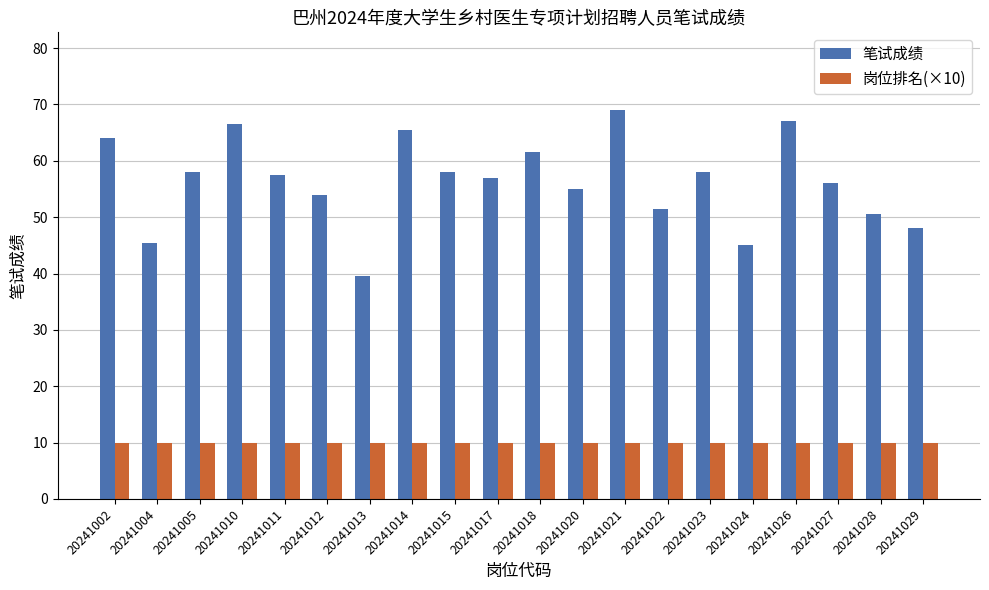

What is the approximate value of 笔试成绩 at 20241023?

58.0